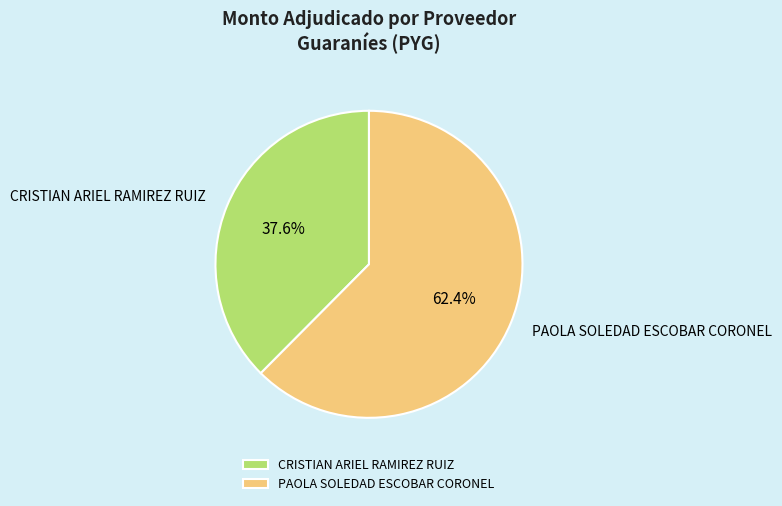

To the nearest percent, what is the average slice percentage?

50%